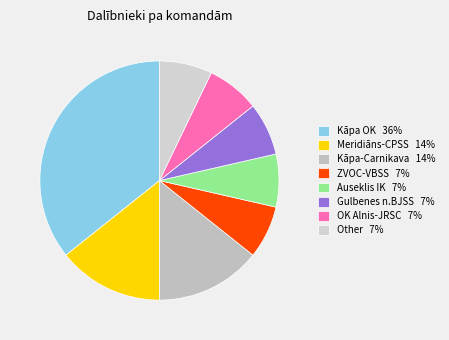

How many slices are in this pie chart?

8